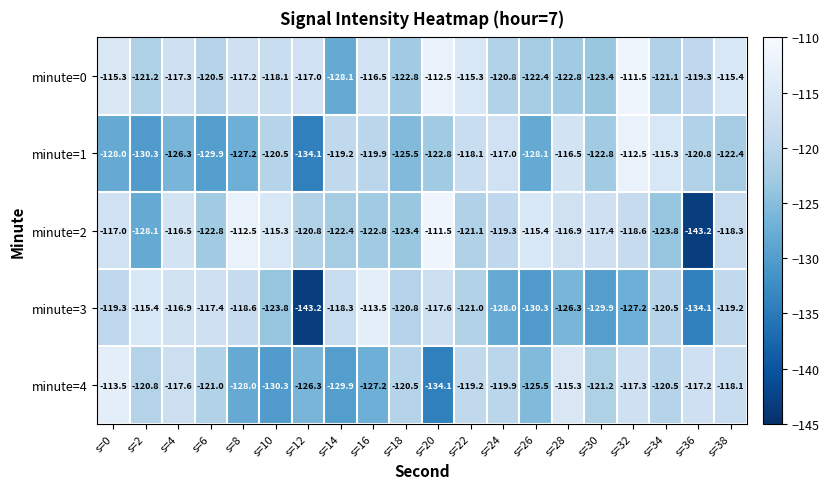

What is the greatest value displayed?

-111.5